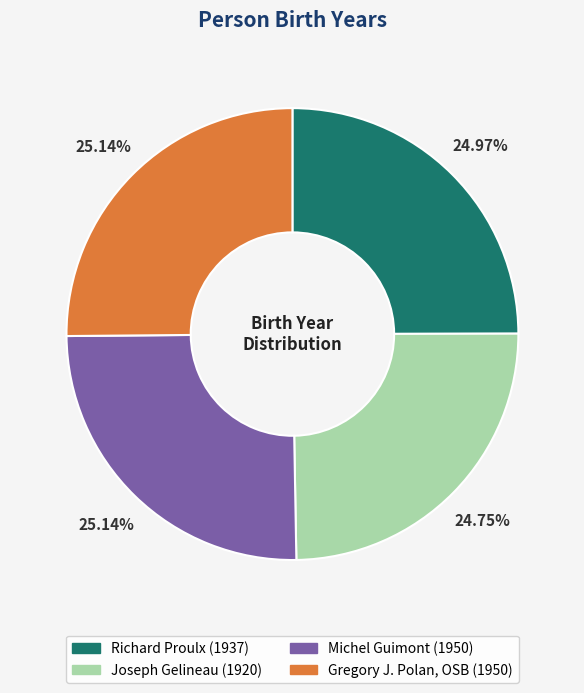

The Michel Guimont slice represents 25% of the pie. True or false?

True